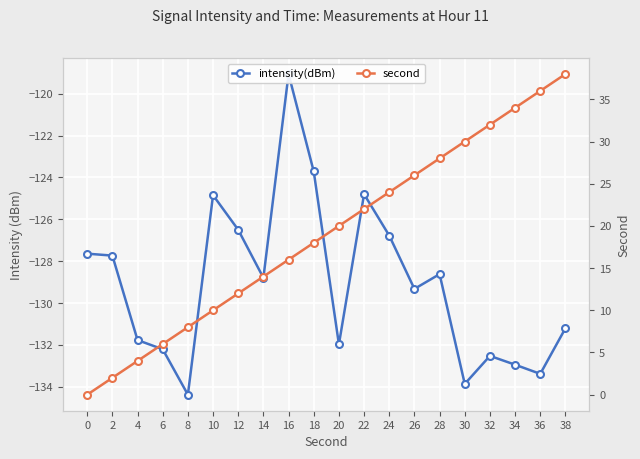

Which label corresponds to the smallest value in the chart?

8